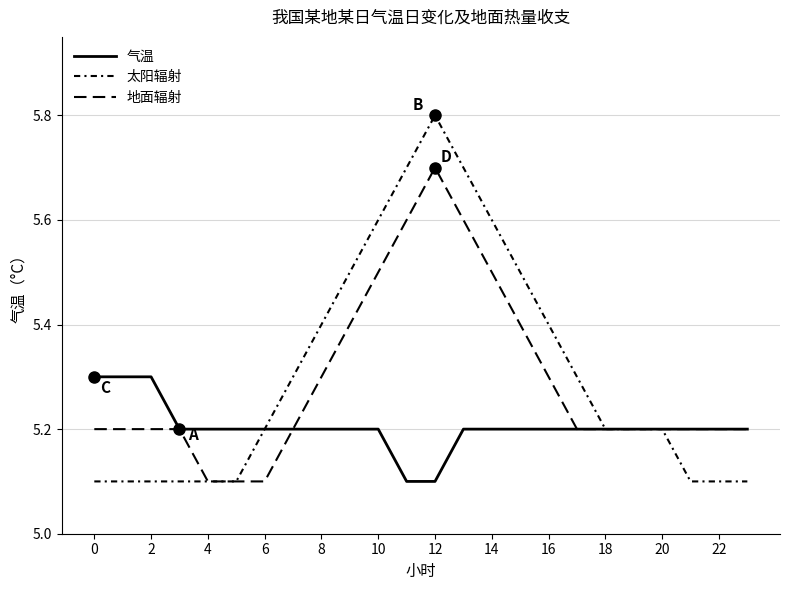

What is the value of the 太阳辐射 point at the 1st from the left?

5.1